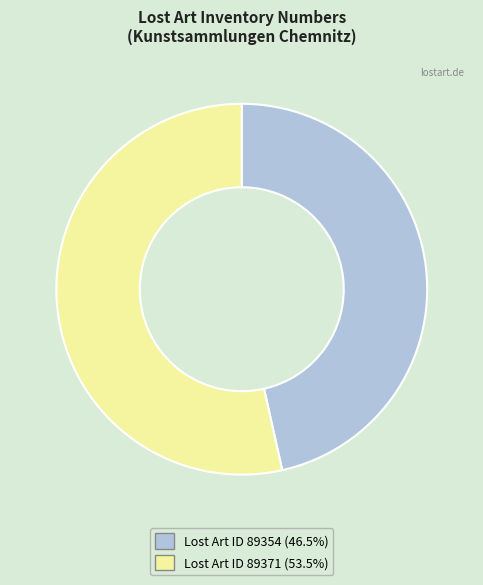

Between Lost Art ID 89354 and Lost Art ID 89371, which is larger?

Lost Art ID 89371